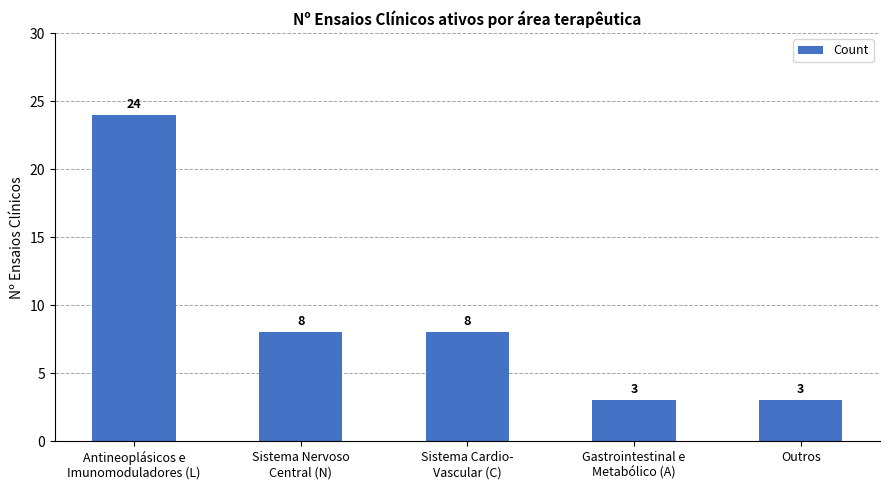

What is the sum of the values at Outros and Sistema Cardio-
Vascular (C)?

11